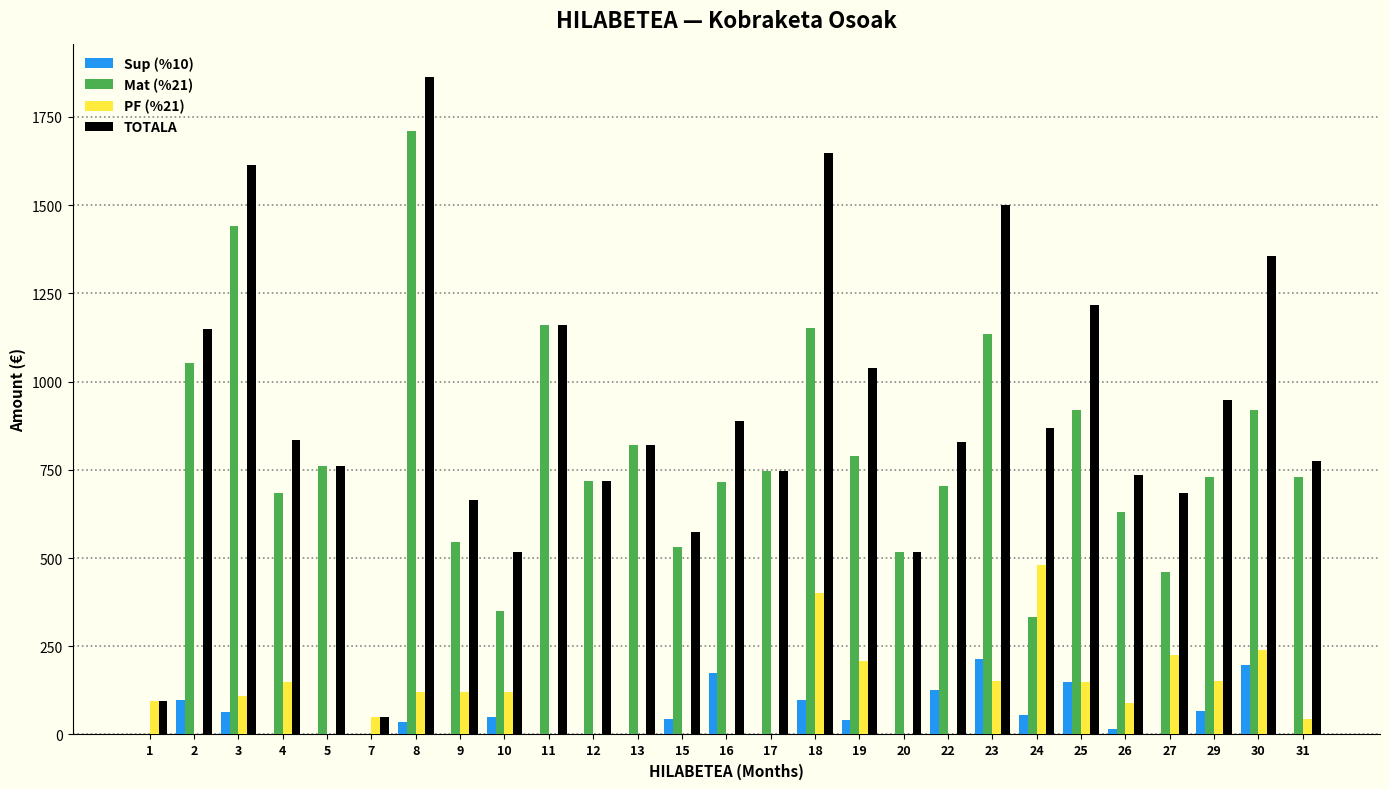

At which category does the chart reach its peak across all series?

8